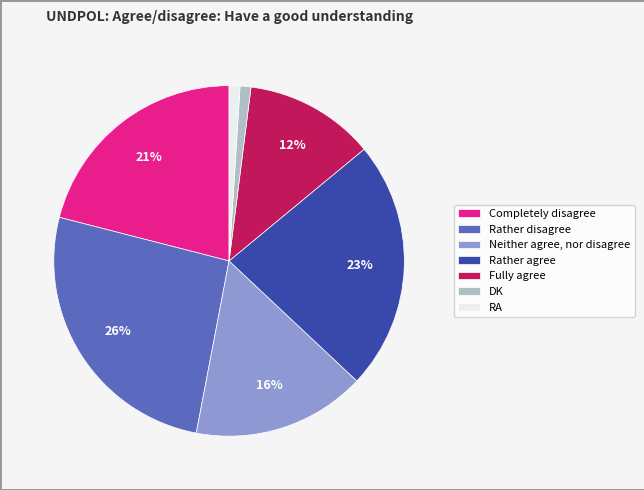

Is the sum of DK and Fully agree greater than half?

No